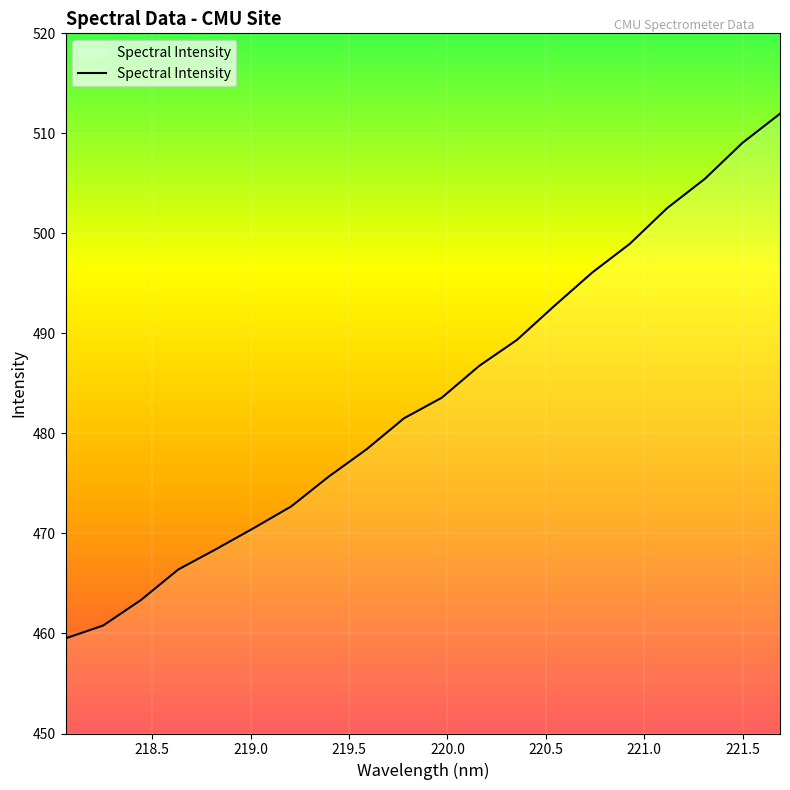

What is the maximum value shown in the chart?

512.0